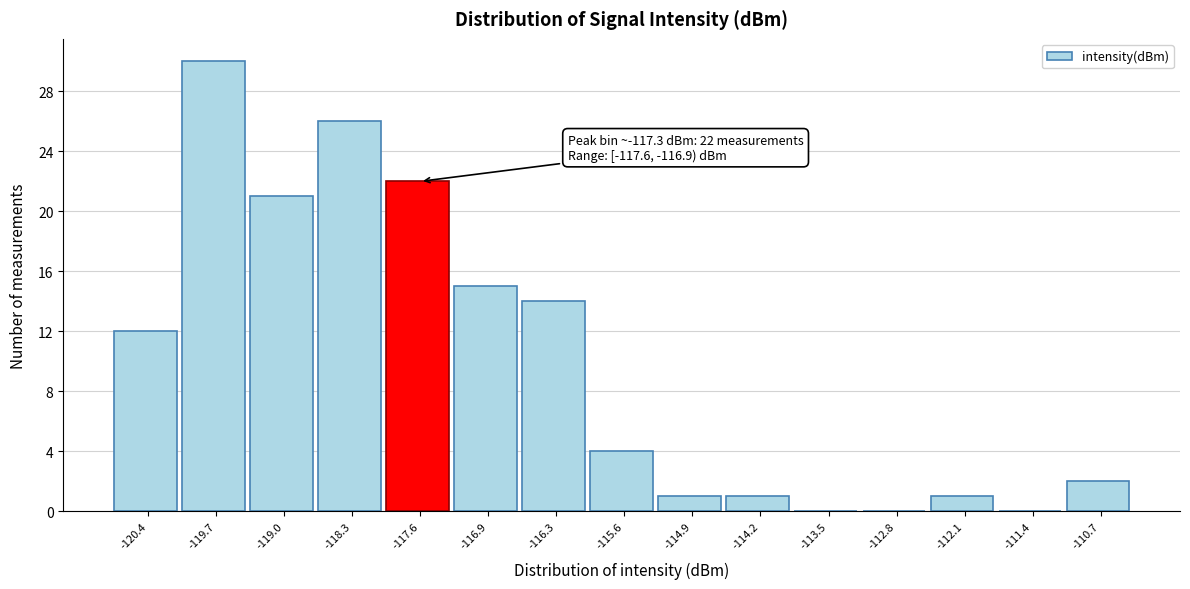

Reading left to right, extract all data points from this chart.

-120.4=12	-119.7=30	-119.0=21	-118.3=26	-117.6=22	-116.9=15	-116.3=14	-115.6=4	-114.9=1	-114.2=1	-113.5=0	-112.8=0	-112.1=1	-111.4=0	-110.7=2